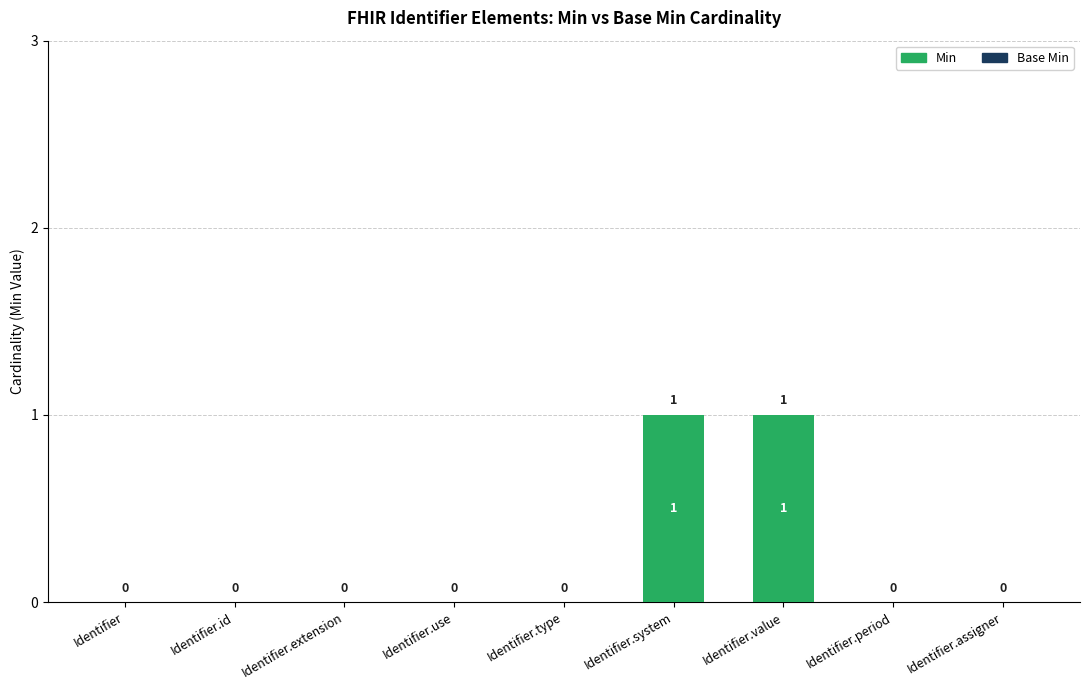

Between Identifier.system and Identifier.period, which is larger?

Identifier.system